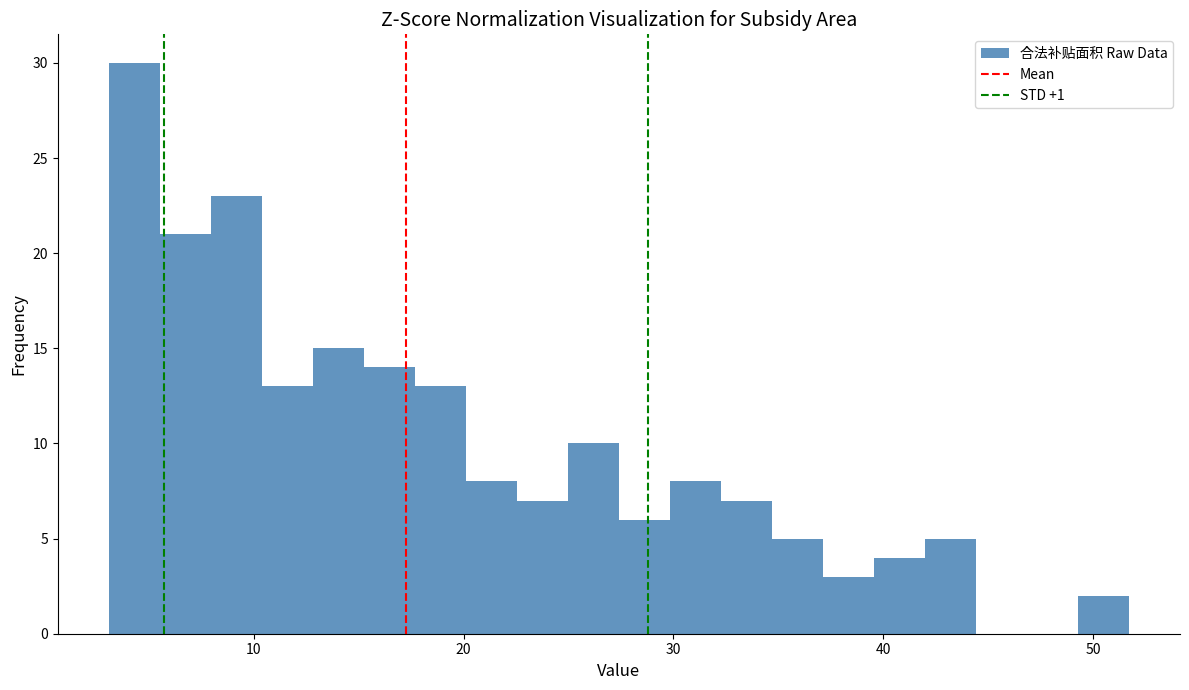

Read against the x-axis, roughly where is the centre of the tallest bar?

4